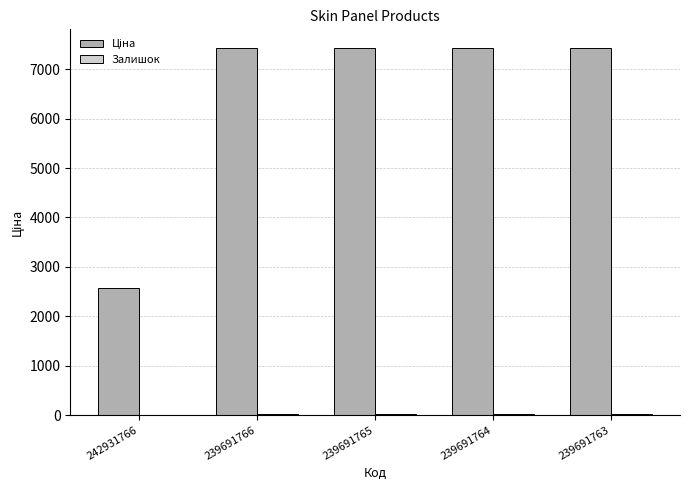

How many data points does each series have?

5